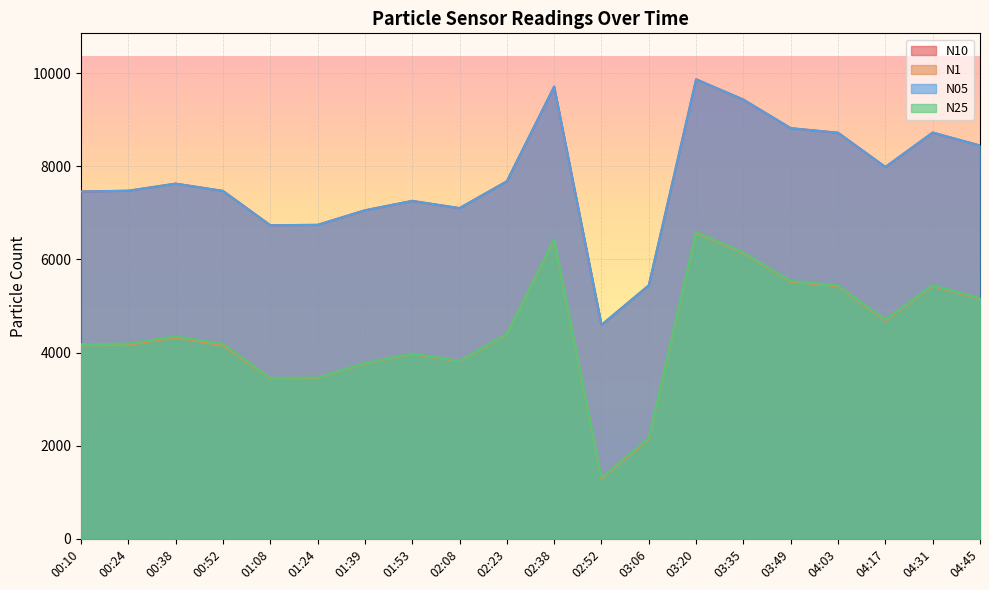

At which label does N25 reach its peak?

03:20